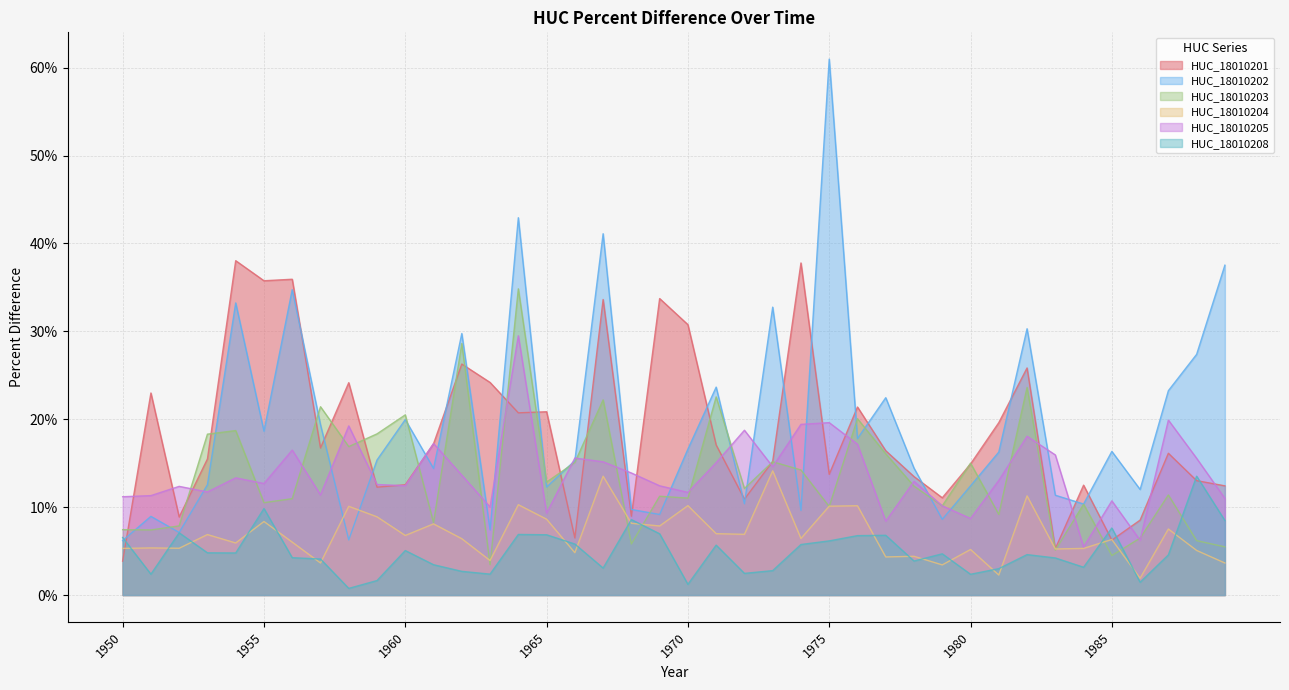

What is the difference between the maximum and minimum values in the HUC_18010208 series?

0.1